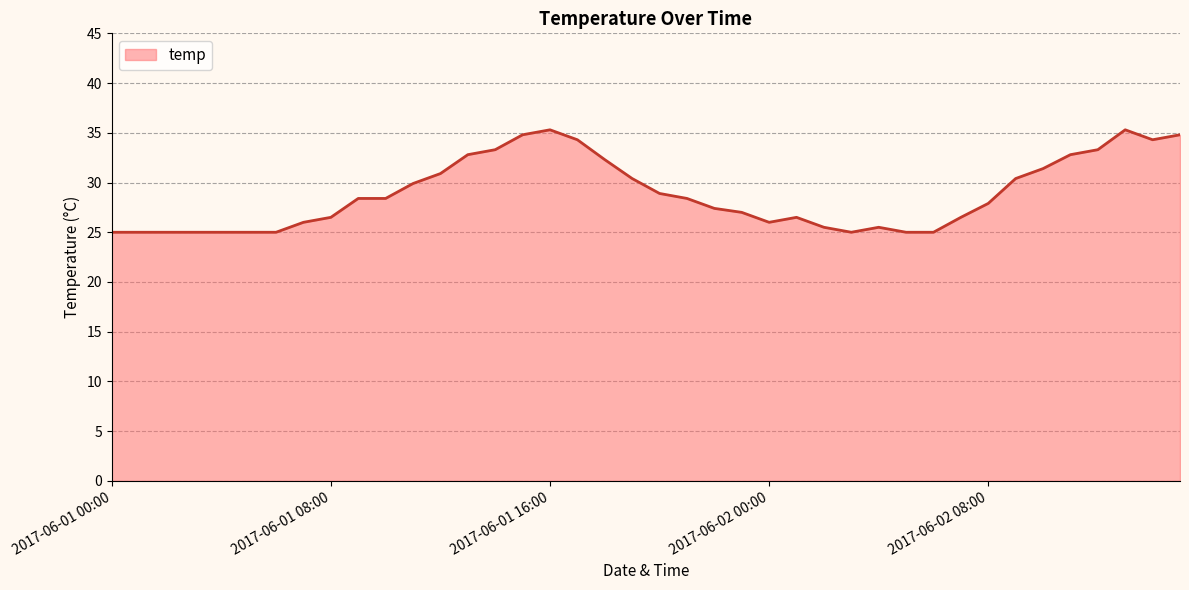

What is the smallest value displayed?

25.0